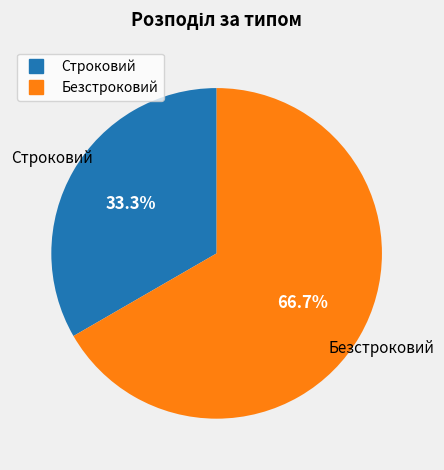

Is there a majority slice in this chart?

Yes